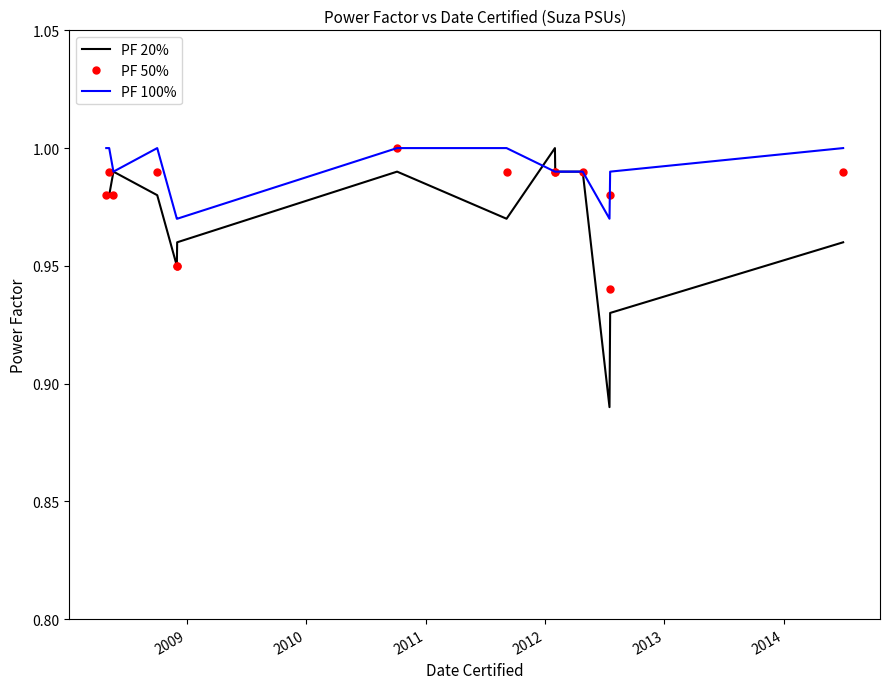

What is the difference between the second highest and minimum values in the PF 50% series?

0.1